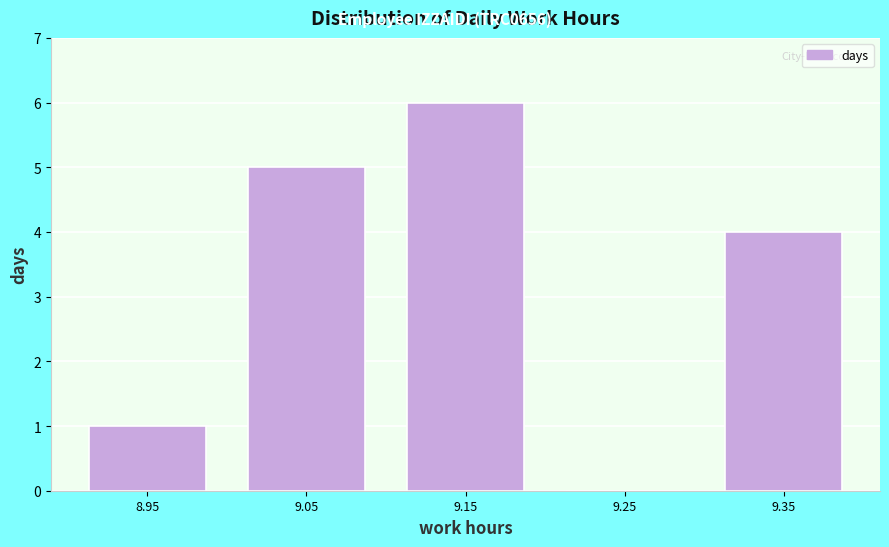

Reading left to right, list every bar in this chart as the range it spans on the x-axis followed by its height. The values are not printed on the chart, so give them approximately, as read against the axis.

8.9 to 9.0: 1
9.0 to 9.1: 5
9.1 to 9.2: 6
9.2 to 9.3: 0
9.3 to 9.4: 4